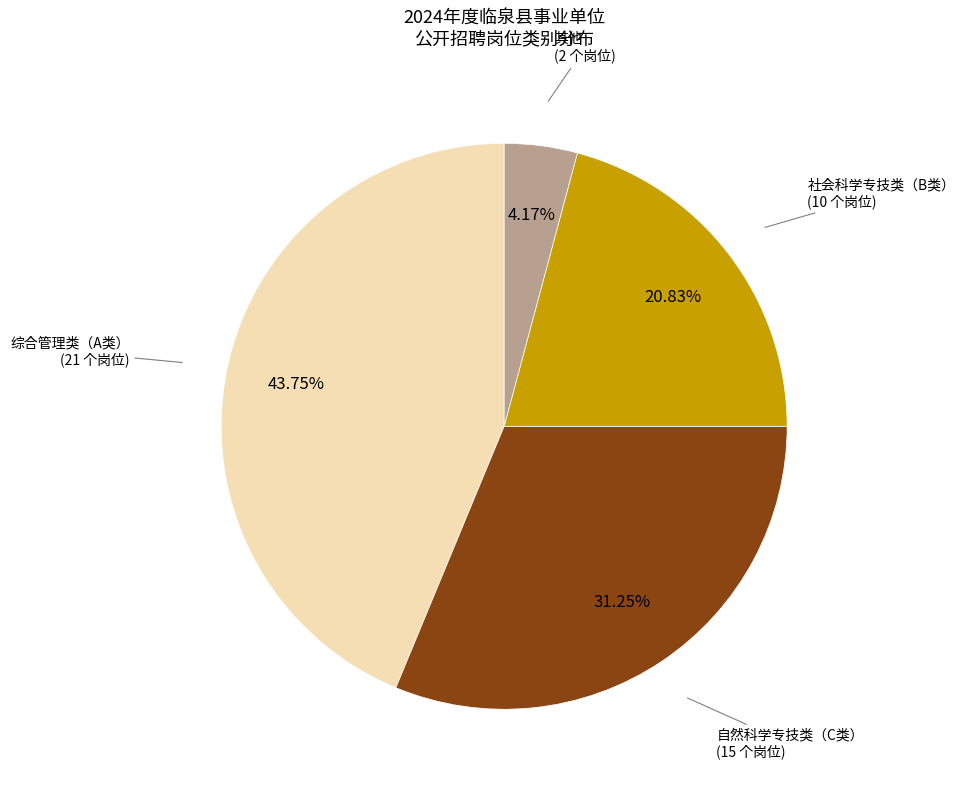

How many segments does this pie chart have?

4